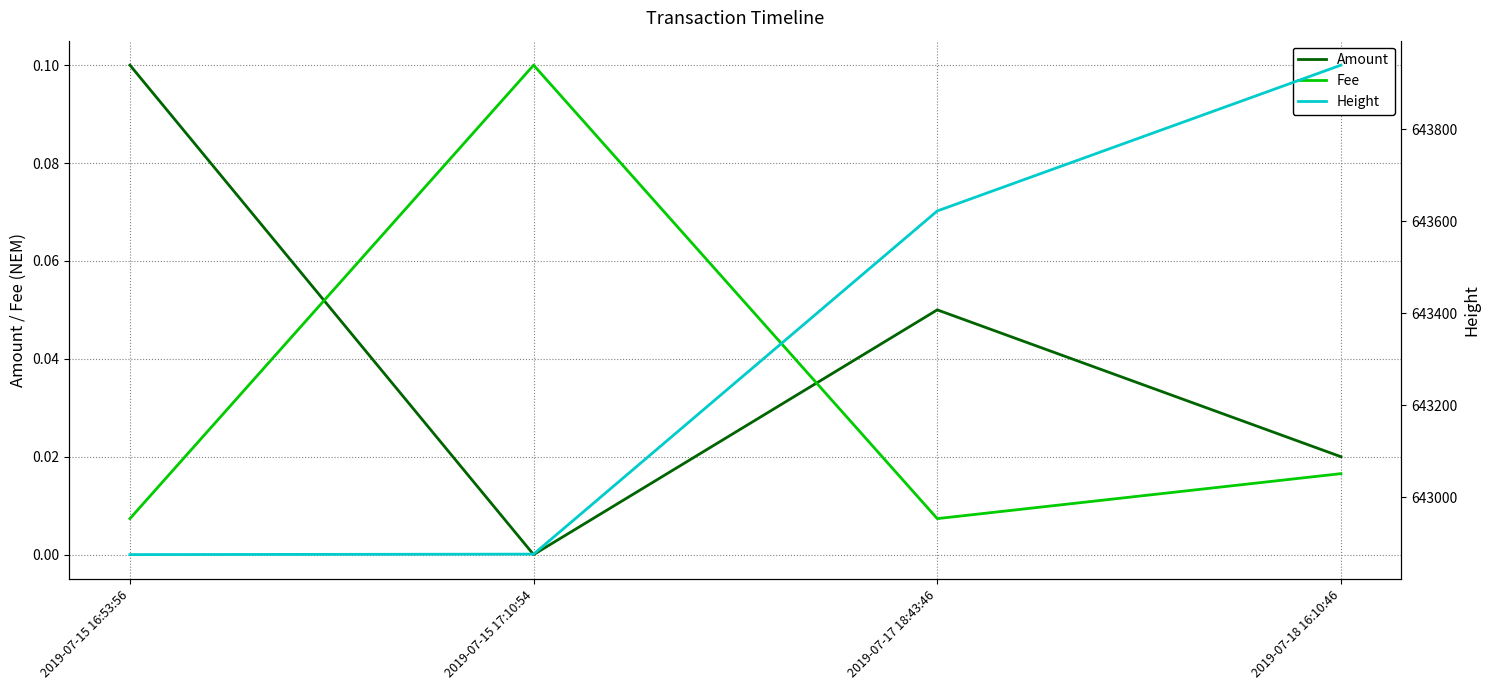

Is it true that Height equals 212213.0 at 2019-07-15 16:53:56?

False